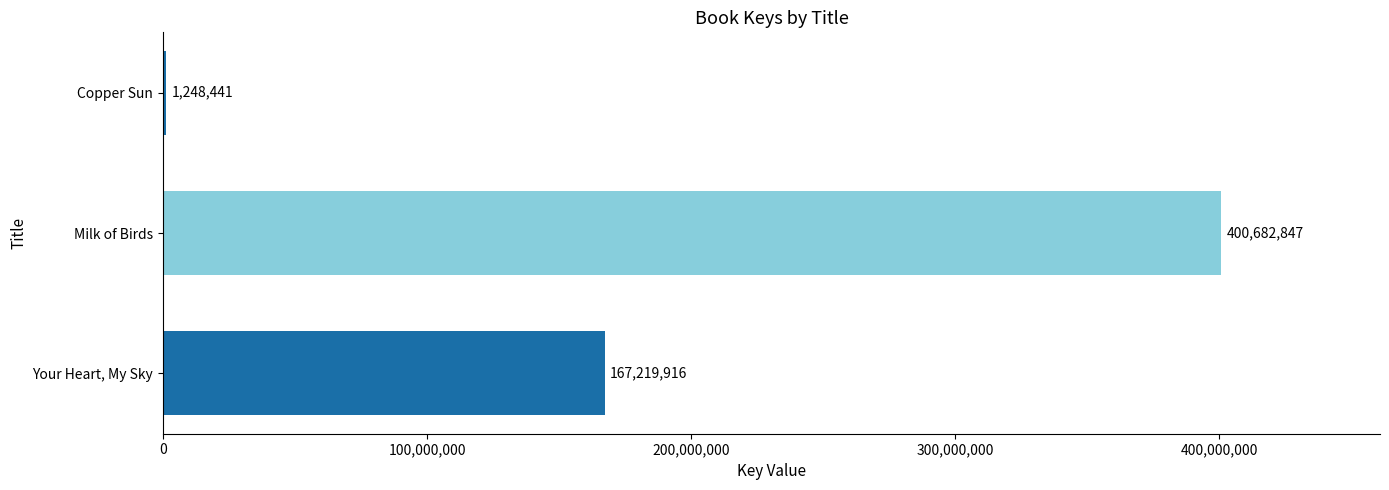

What is the sum of all values?

569151204